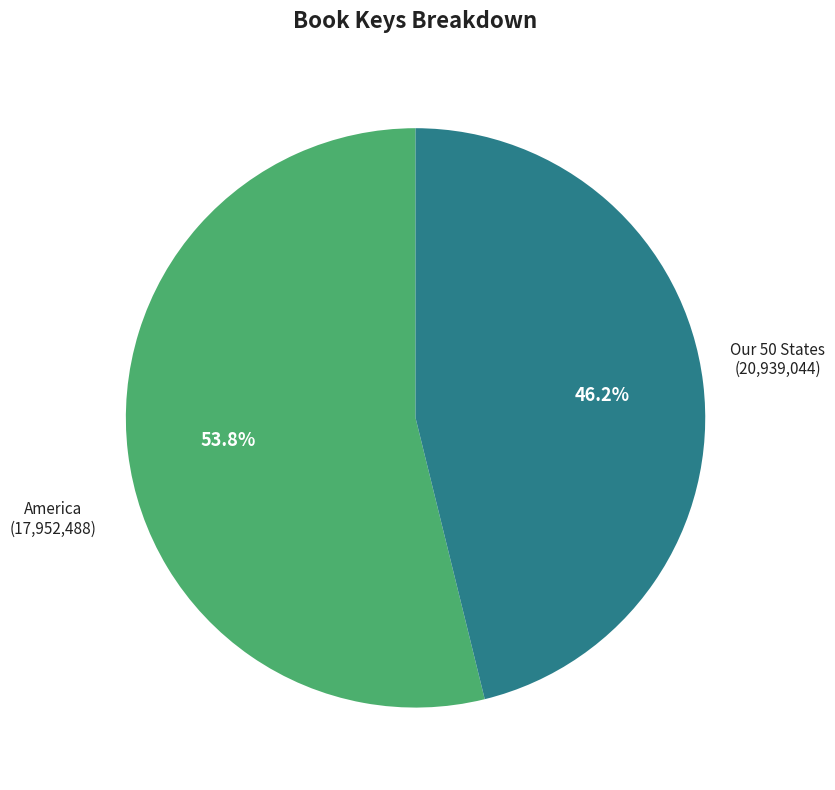

Is there any slice that represents more than half of the pie?

Yes